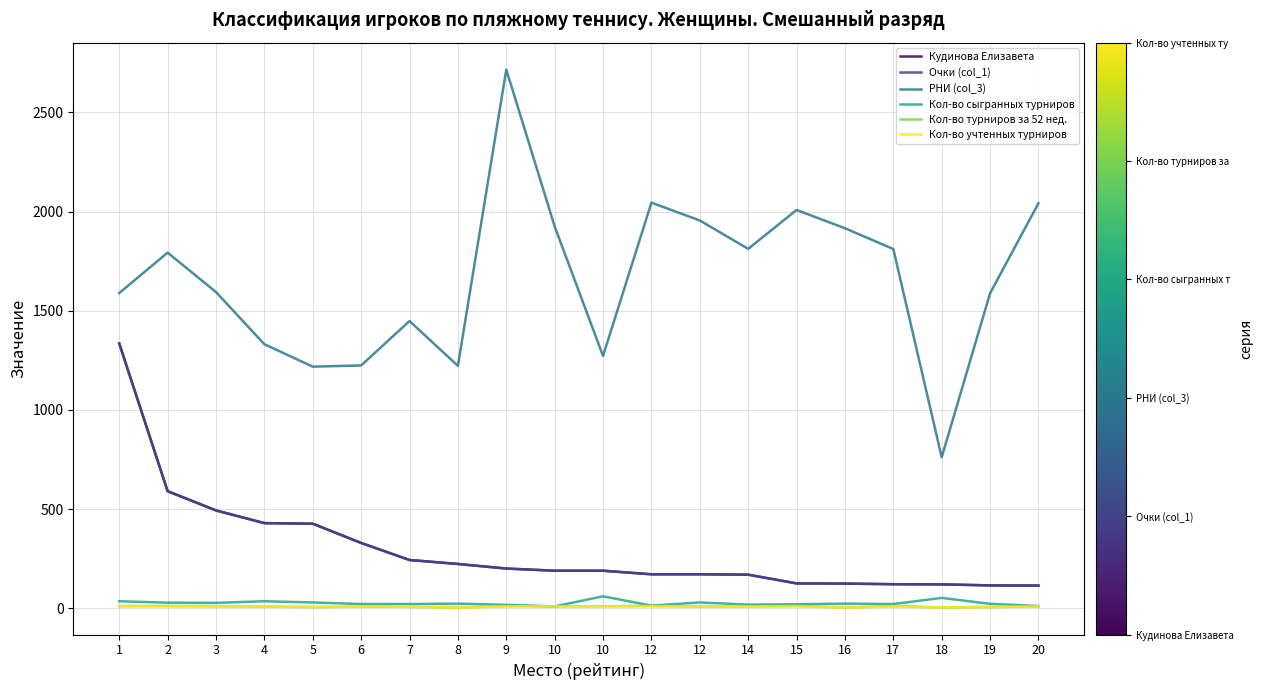

Rank the series at 20 from highest to lowest value.

РНИ (col_3), Кудинова Елизавета, Очки (col_1), Кол-во сыгранных турниров, Кол-во турниров за 52 нед., Кол-во учтенных турниров